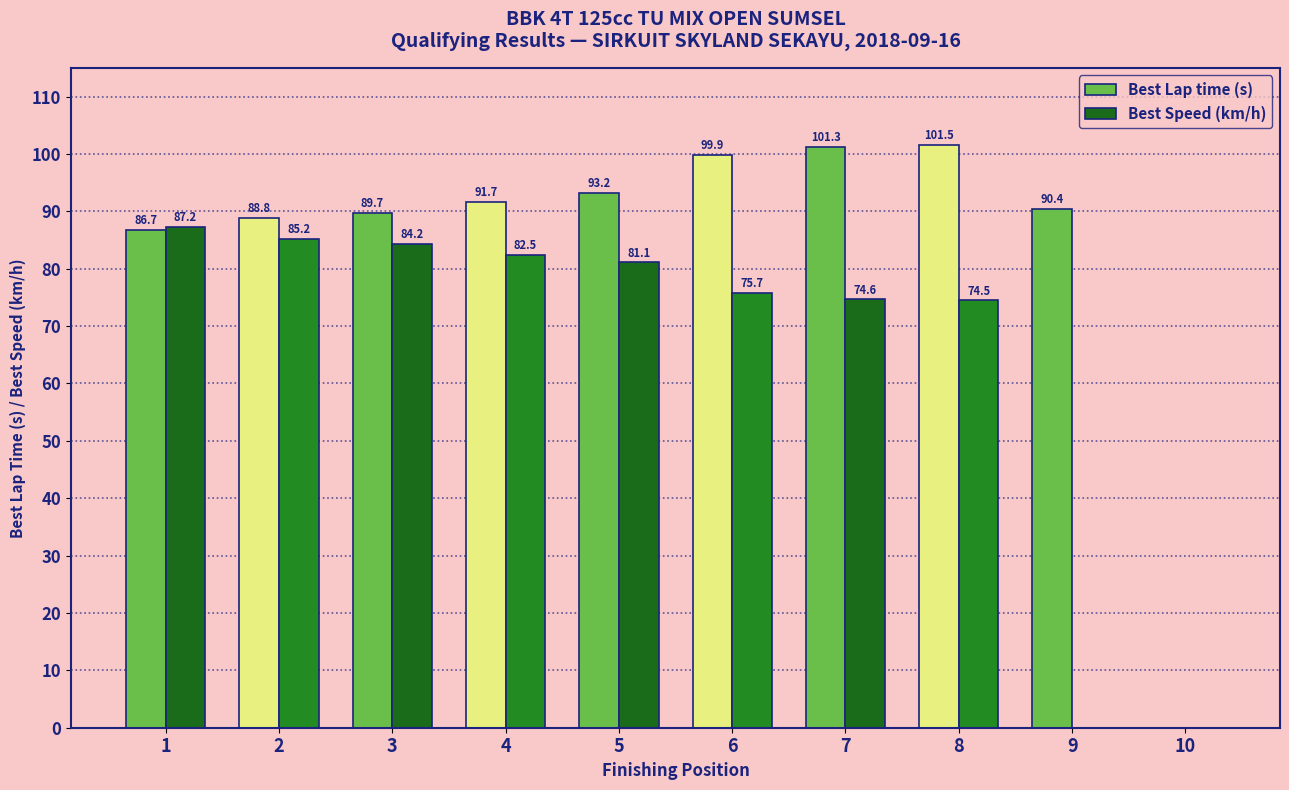

True or false: Best Speed (km/h) has a value of 48.2 at 10.

False